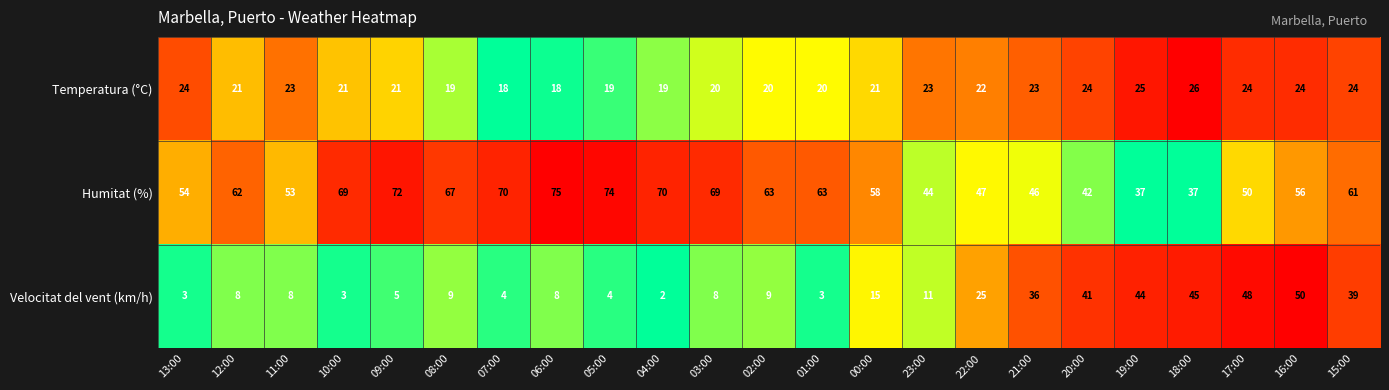

List the series in order of their peak value, lowest first.

Temperatura (°C), Velocitat del vent (km/h), Humitat (%)